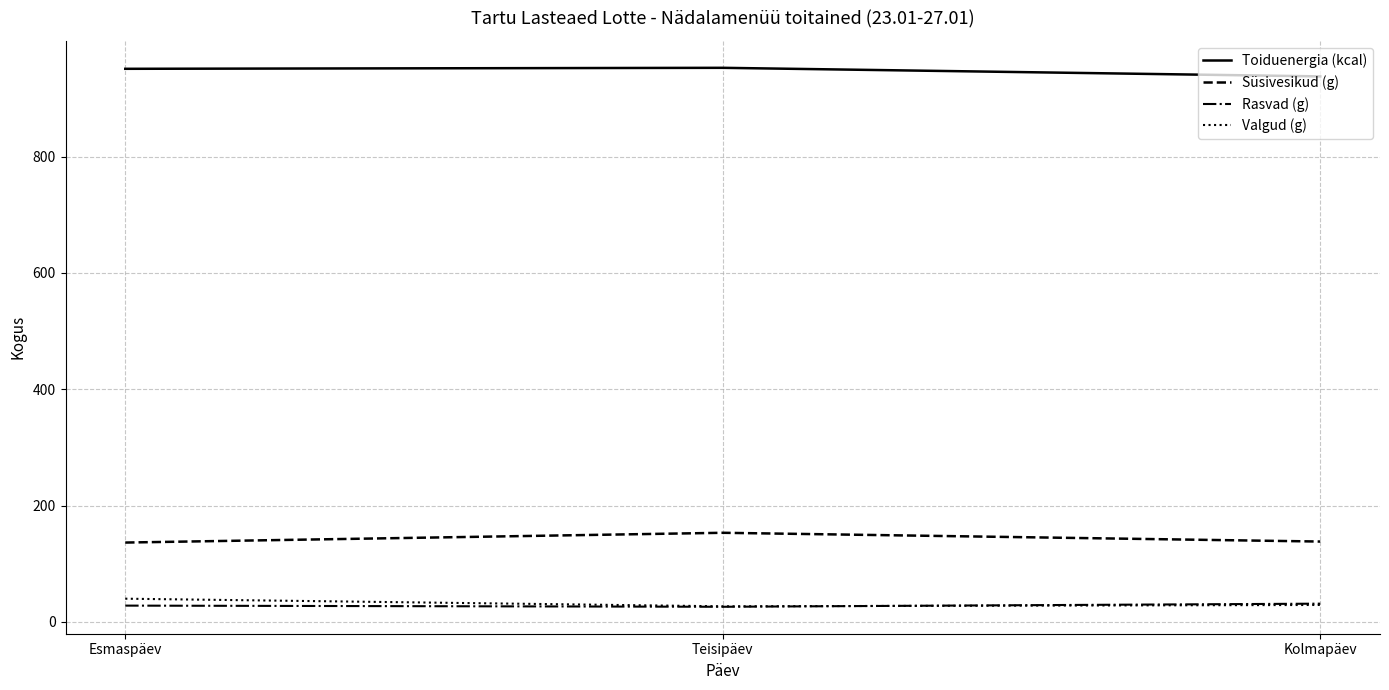

What is the difference between the Süsivesikud (g) values at Esmaspäev and Kolmapäev?

1.7